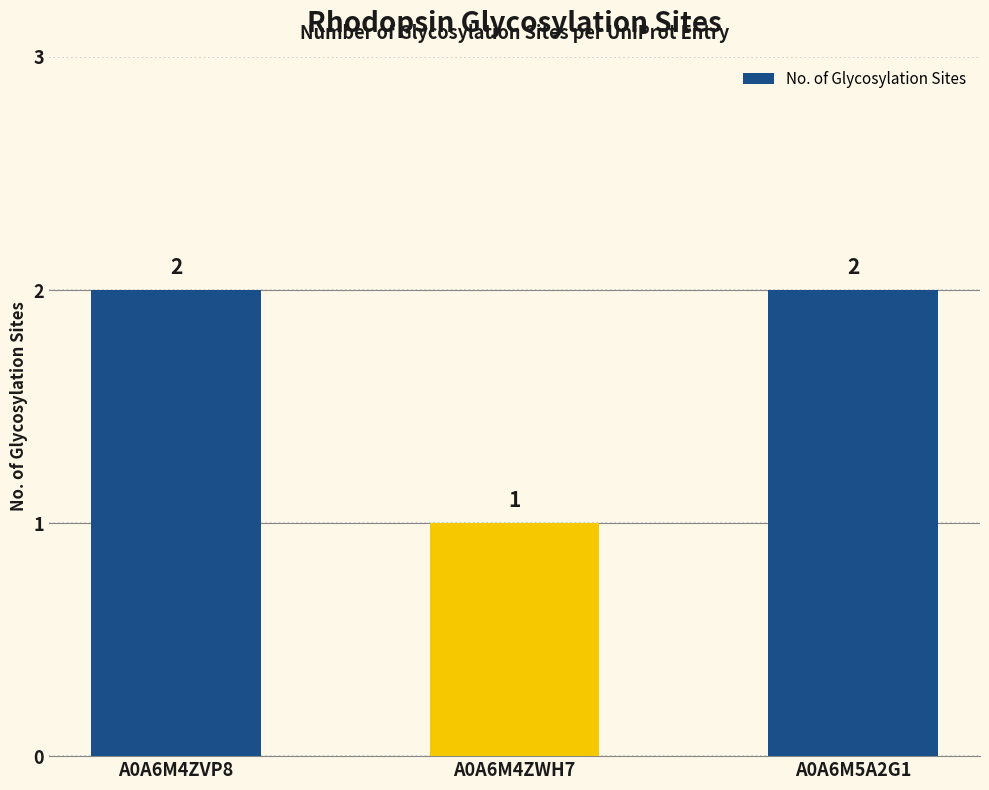

The value at A0A6M4ZWH7 is 1. True or false?

True